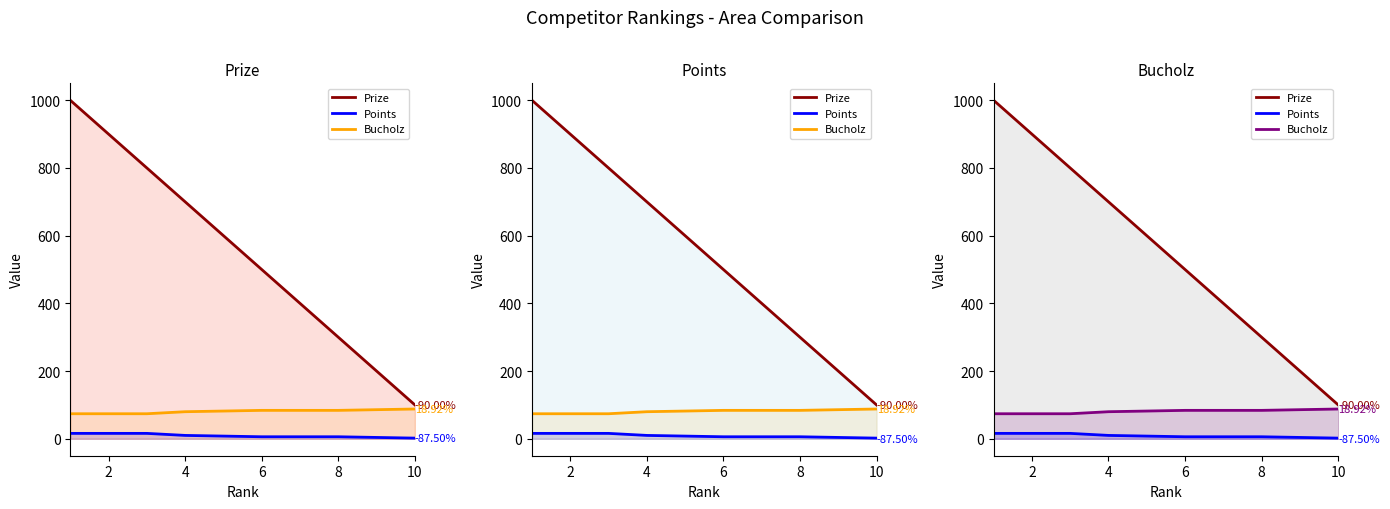

At which label is Points closest to 9?

4